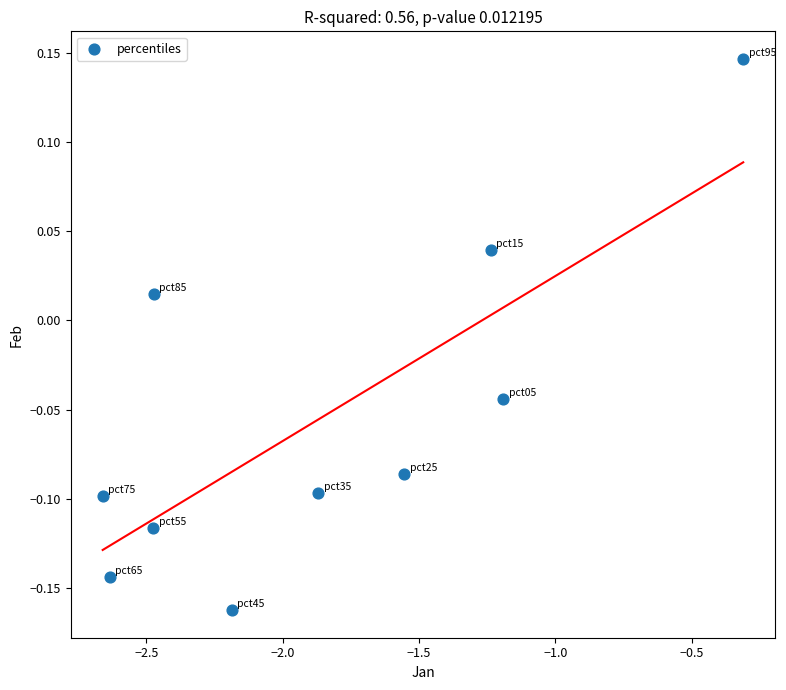

What is the average X value?

-1.9